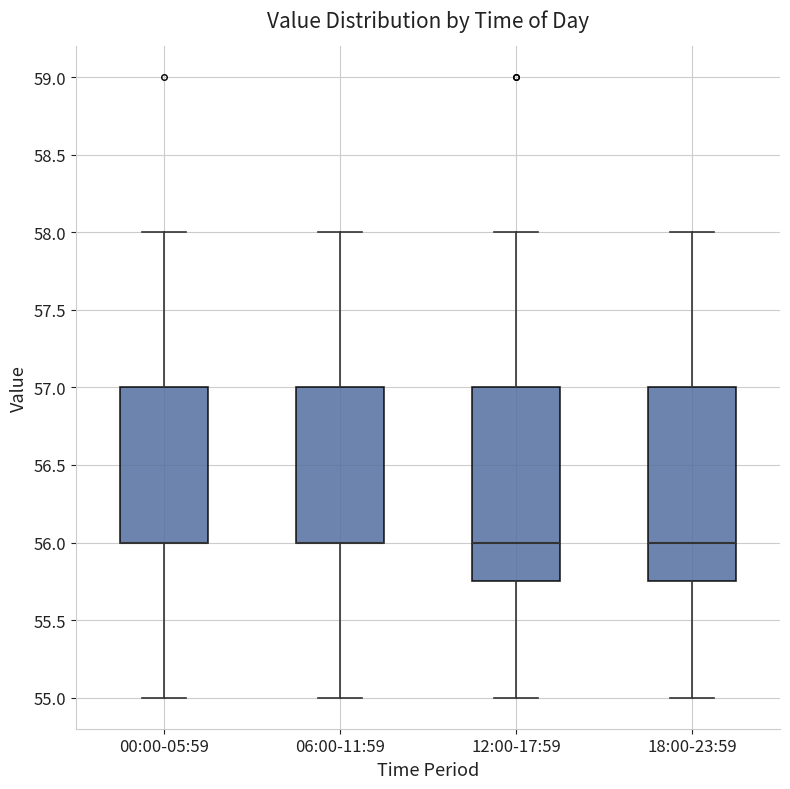

Reading left to right, transcribe this box plot: for each box, give where its median line is, the range the box spans, and where its two whiskers end, as read against the y-axis. The values are not printed on the chart, so give them approximately, as read against the axis.

00:00-05:59: median 56.00 (drawn on the box's lower edge), box 56.00 to 57.00, whiskers 55.00 to 58.00
06:00-11:59: median 56.00 (drawn on the box's lower edge), box 56.00 to 57.00, whiskers 55.00 to 58.00
12:00-17:59: median 56.00, box 55.75 to 57.00, whiskers 55.00 to 58.00
18:00-23:59: median 56.00, box 55.75 to 57.00, whiskers 55.00 to 58.00